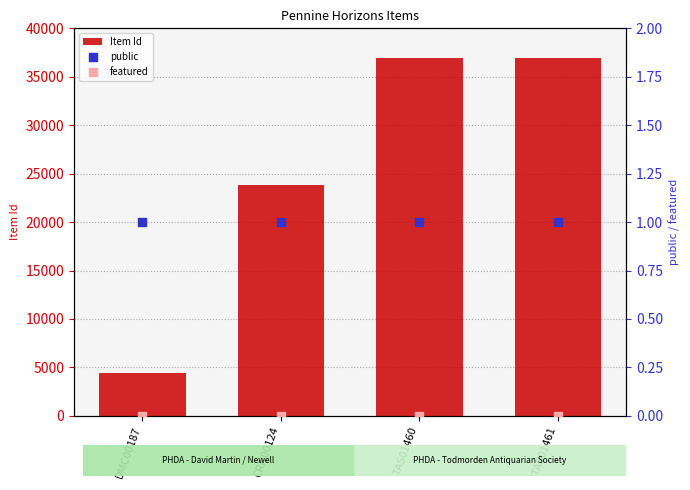

Is the value of Item Id at DMC00187 greater than the value of public at TAS01460?

Yes